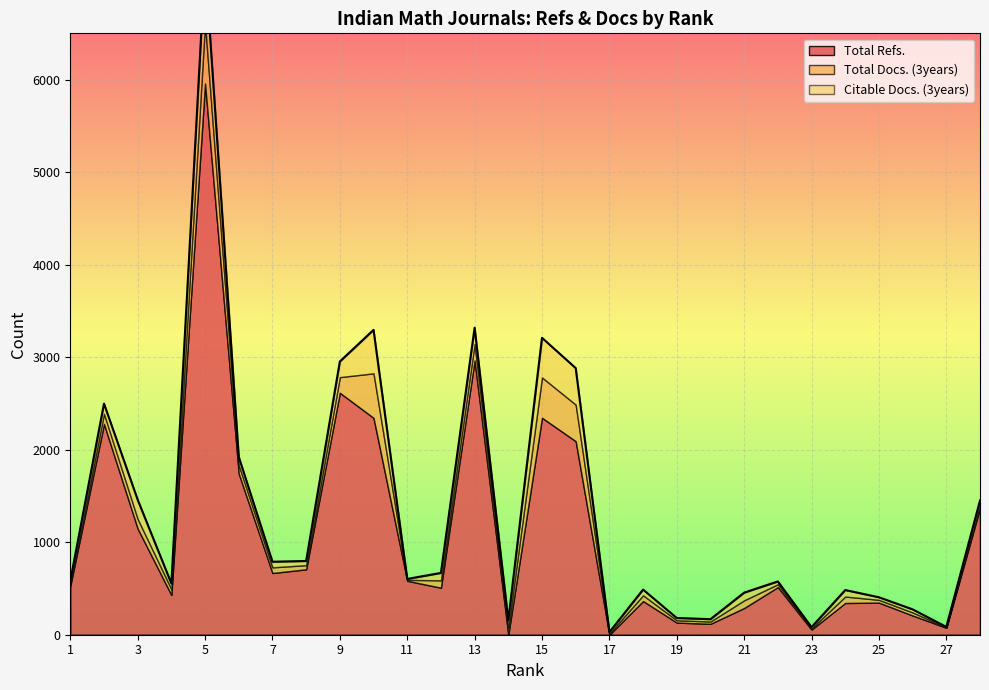

What is the total value across all series at 21?

455